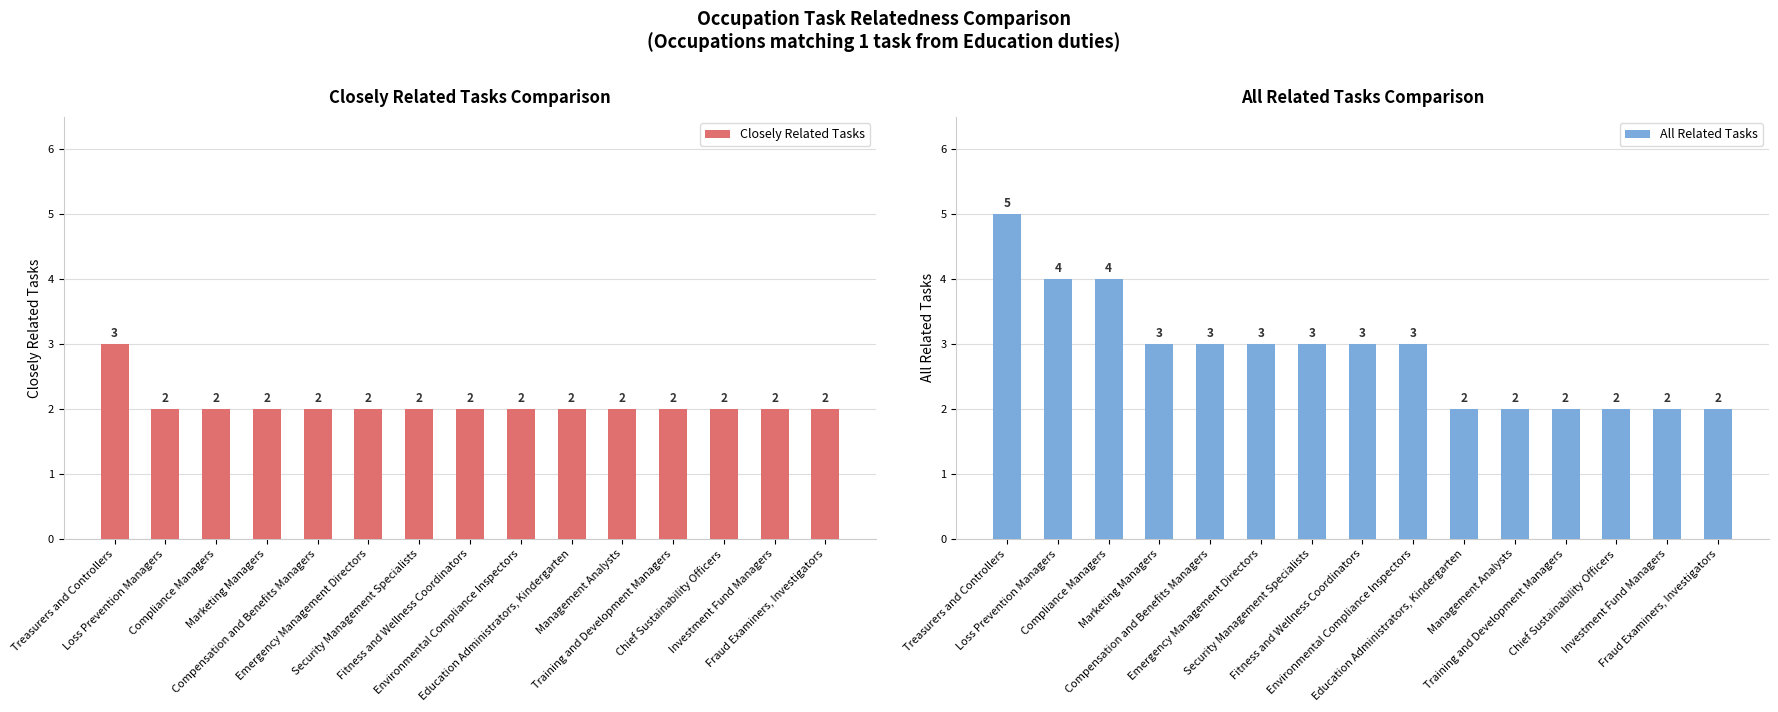

The All Related Tasks series shows 5 at Treasurers and Controllers. True or false?

True